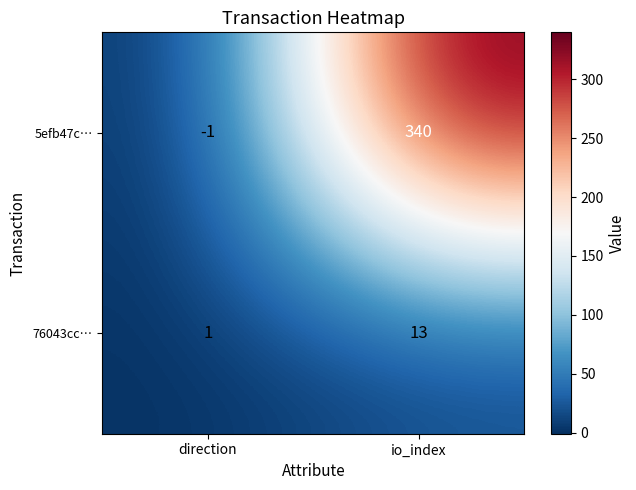

Between direction and io_index, which series saw the biggest shift?

5efb47c…